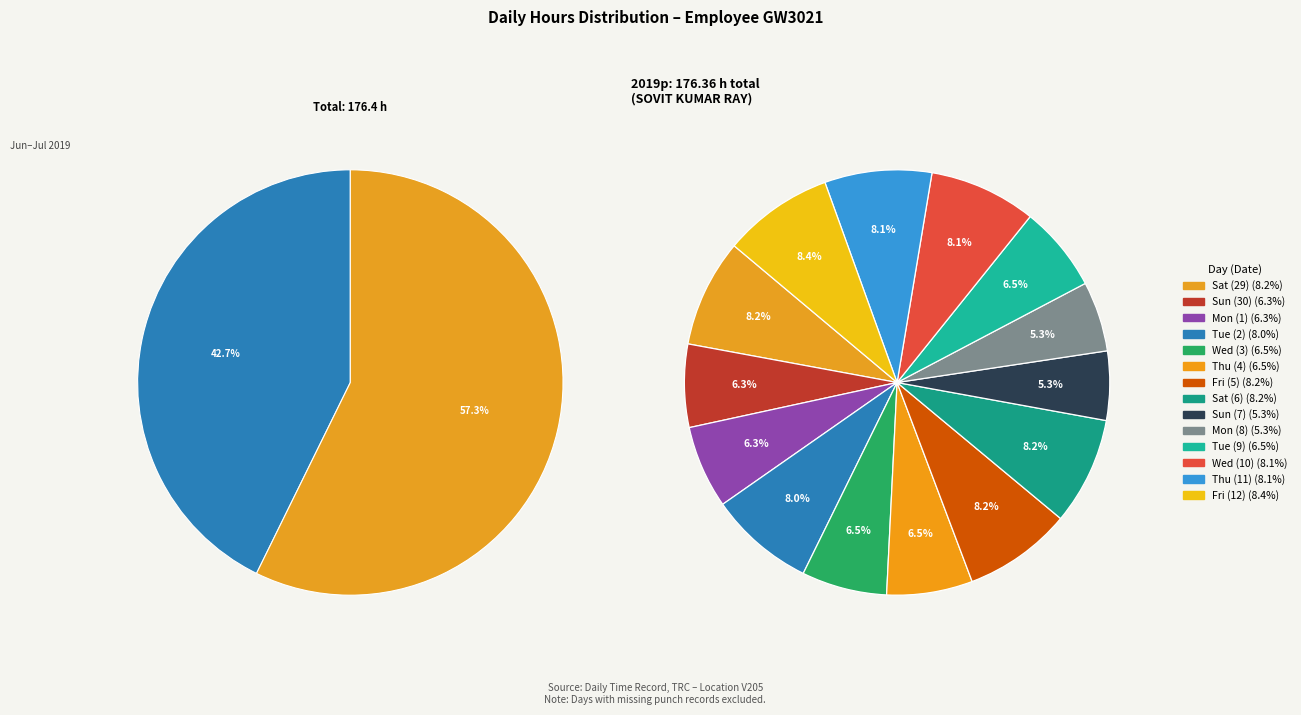

Which category has the biggest portion of the pie?

Fri (12)